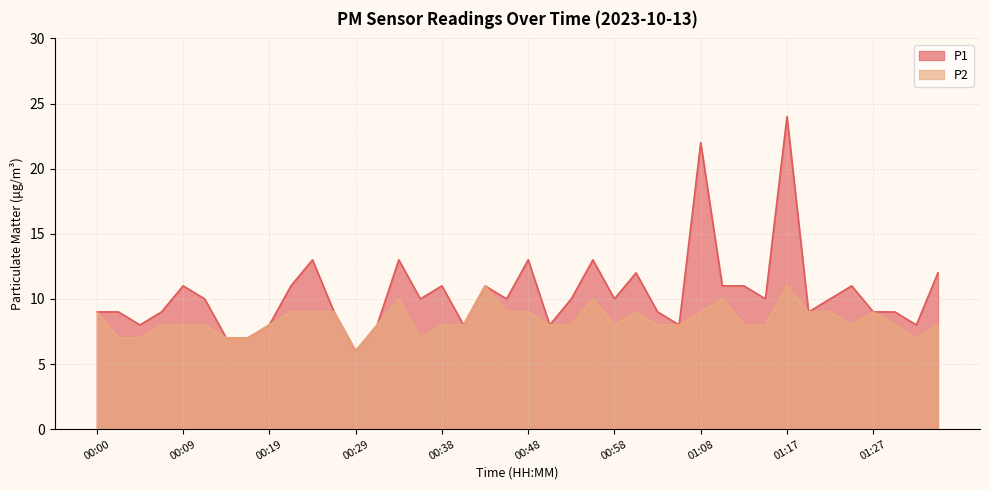

Is it true that P1 equals 24 at 01:17?

True